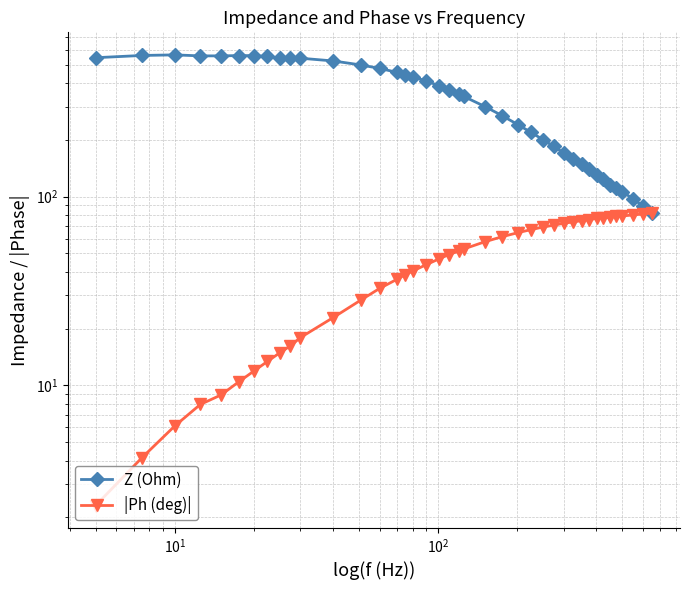

True or false: |Ph (deg)| has a value of 94.3 at 28.

False